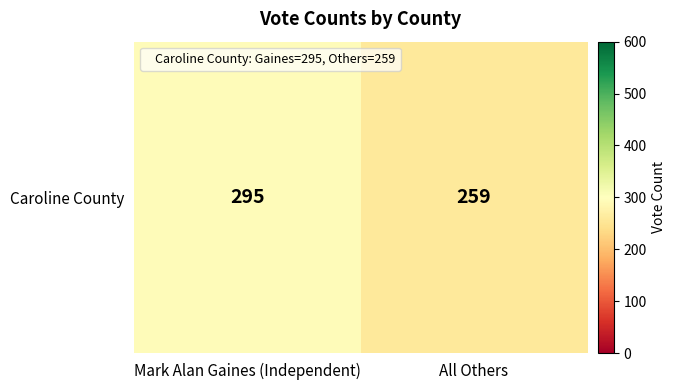

What is the approximate value at Mark Alan Gaines (Independent), to the nearest 10?

300